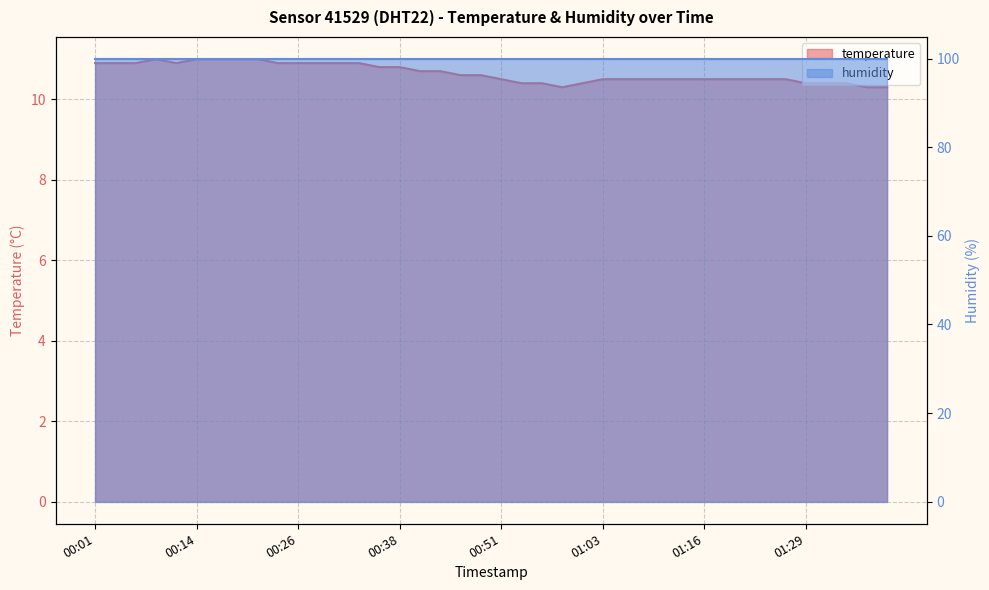

The chart shows a value of 11.0 at 00:21. True or false?

True